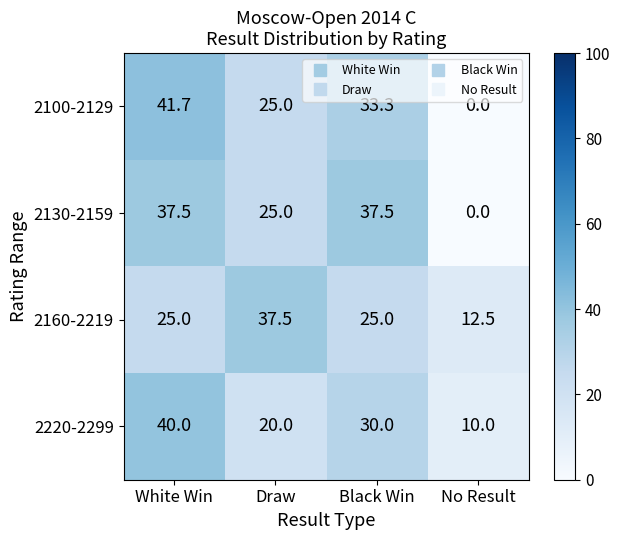

The value of 2100-2129 at White Win is 41.7. True or false?

True